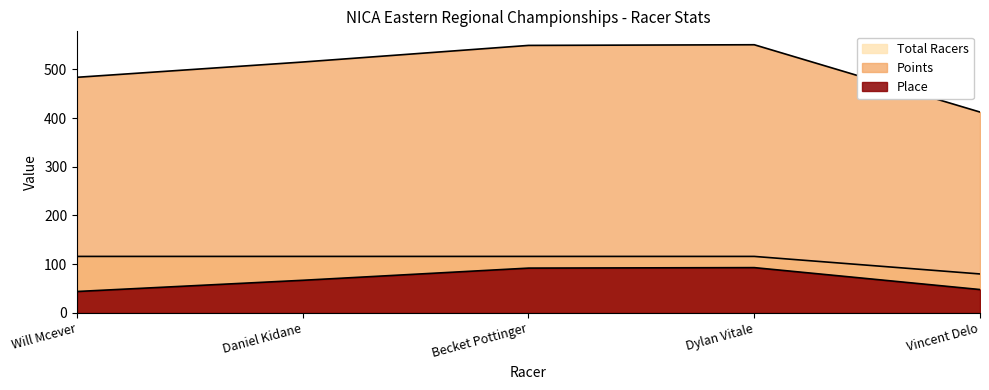

Reading left to right, extract all data points from this chart.

Place: 44.0	67.0	92.0	93.0	48.0
Points: 483.6	515.0	549.1	550.5	412.3
Total Racers: 116.0	116.0	116.0	116.0	80.0